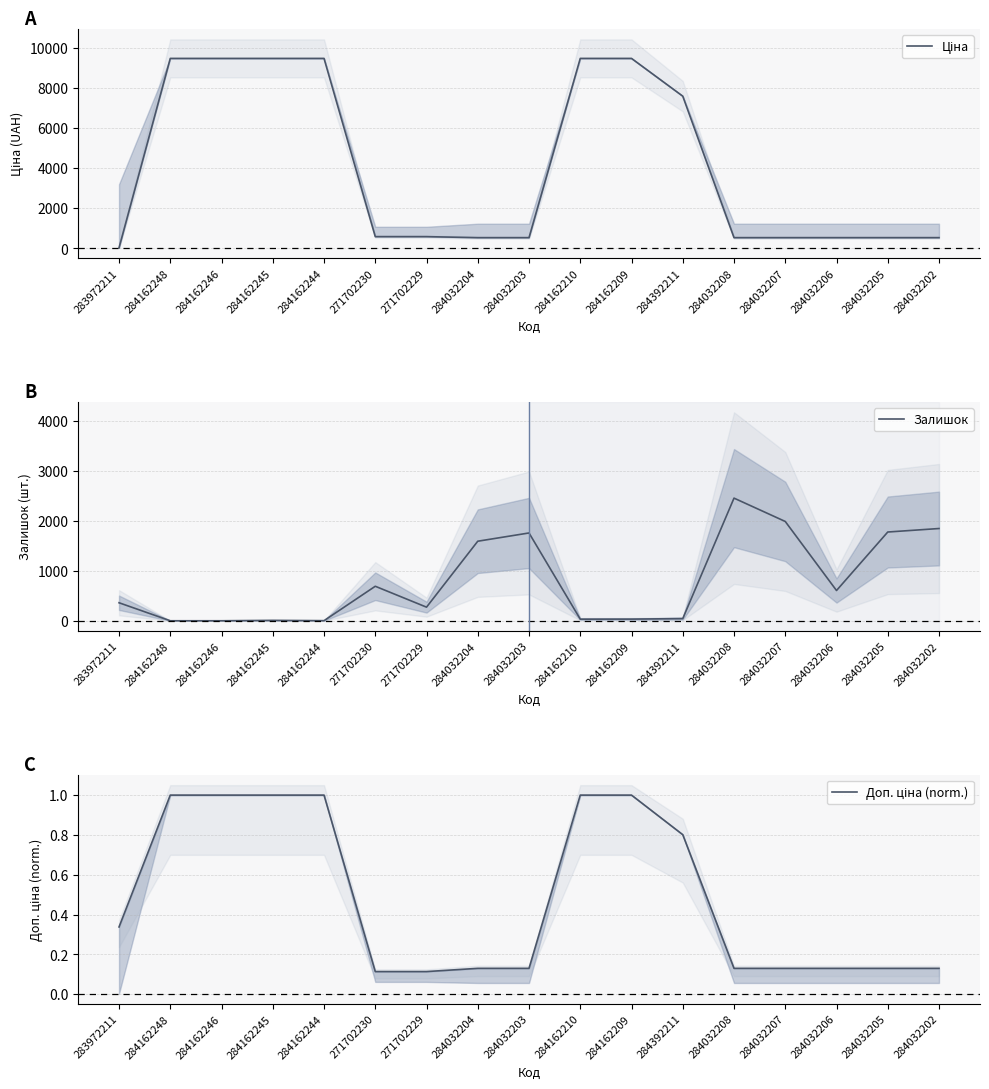

What is the label of the 8th point from the right?

284162210